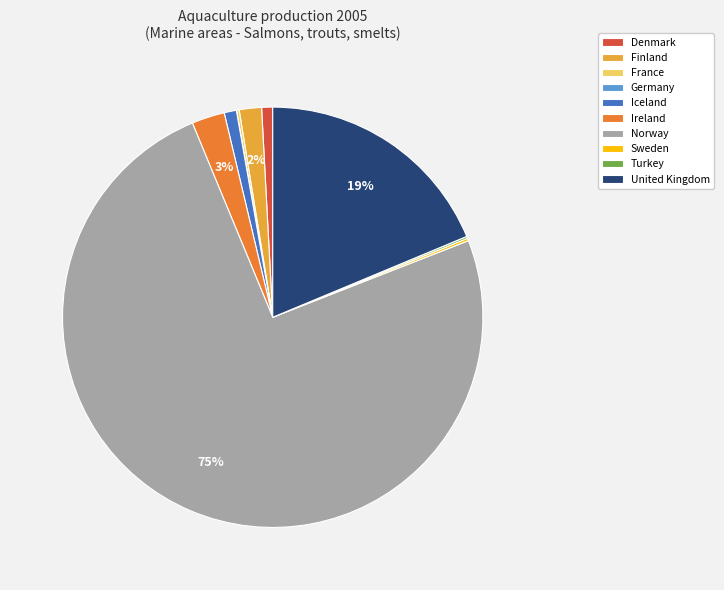

Is there any slice that represents more than half of the pie?

Yes